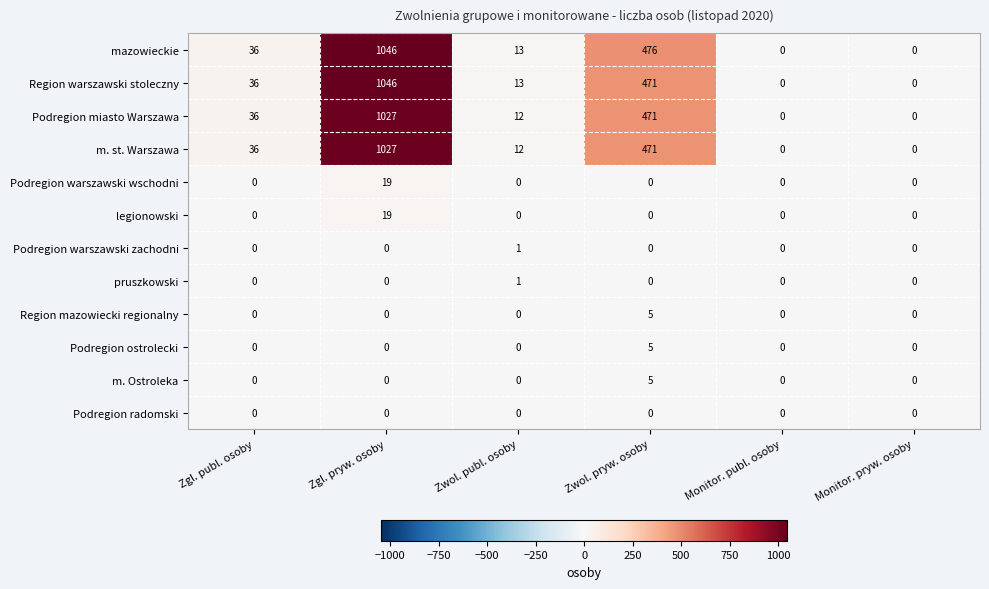

Is the value of Region mazowiecki regionalny at Zwol. pryw. osoby greater than the value of m. st. Warszawa at Zwol. publ. osoby?

No